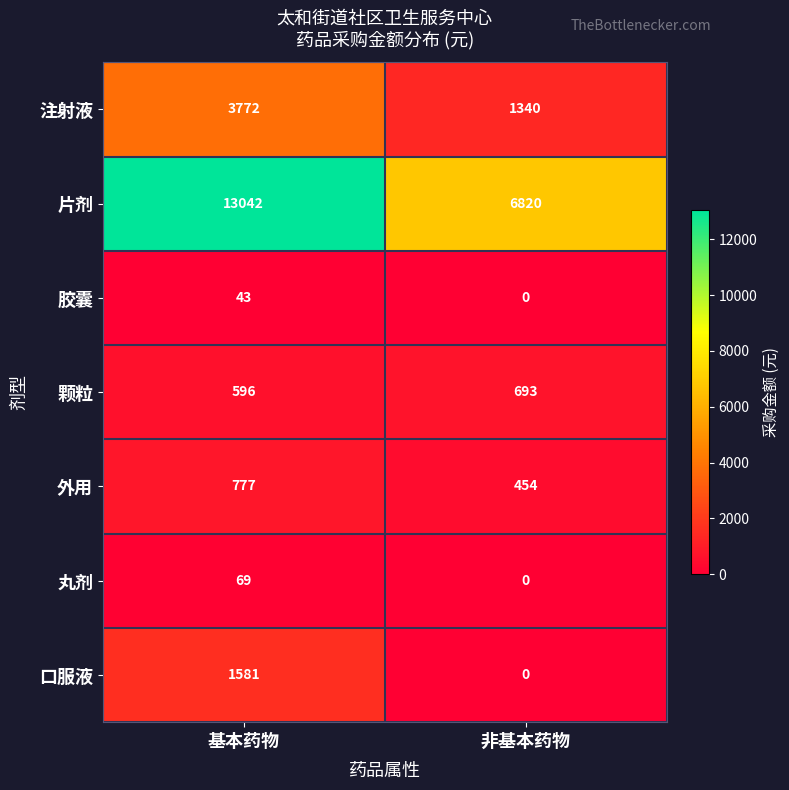

At which category does the chart reach its peak across all series?

基本药物